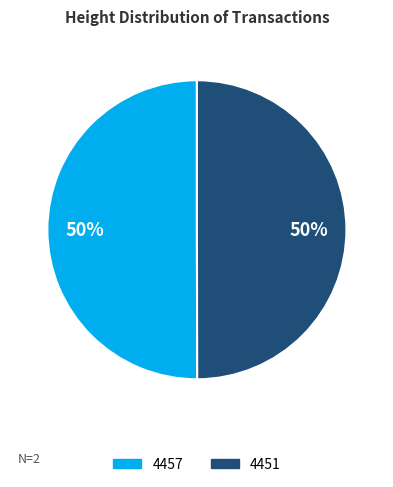

The 4451 slice represents 61% of the pie. True or false?

False